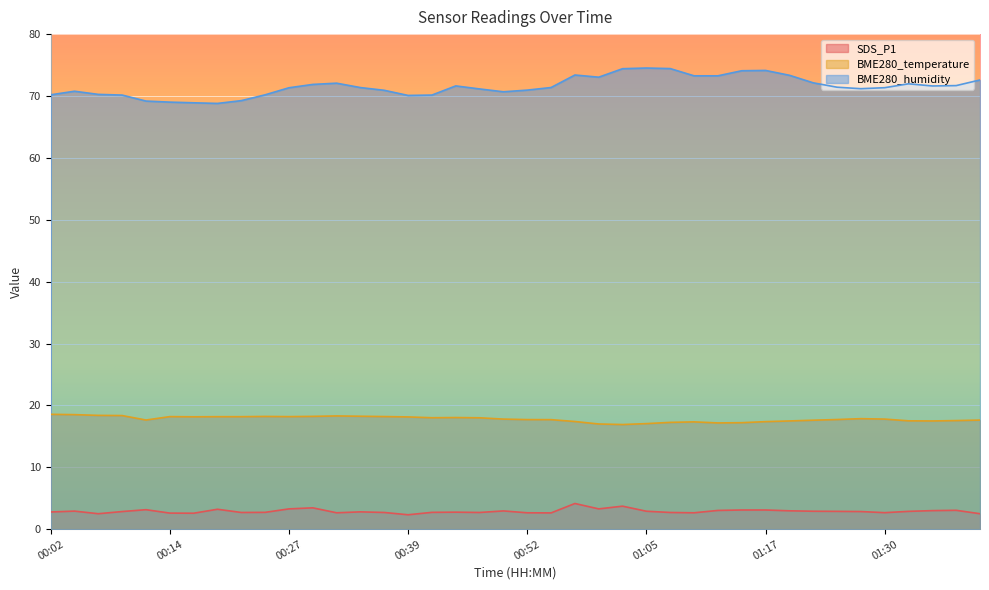

Rank the categories by BME280_humidity value from lowest to highest.

00:19, 00:17, 00:14, 00:12, 00:22, 00:39, 00:09, 00:42, 00:02, 00:24, 00:07, 00:49, 00:04, 00:37, 00:52, 00:47, 01:27, 00:27, 01:30, 00:34, 00:54, 01:25, 01:35, 00:44, 01:37, 00:29, 01:32, 00:32, 01:22, 01:40, 01:00, 01:10, 01:12, 01:20, 00:57, 01:15, 01:17, 01:02, 01:07, 01:05